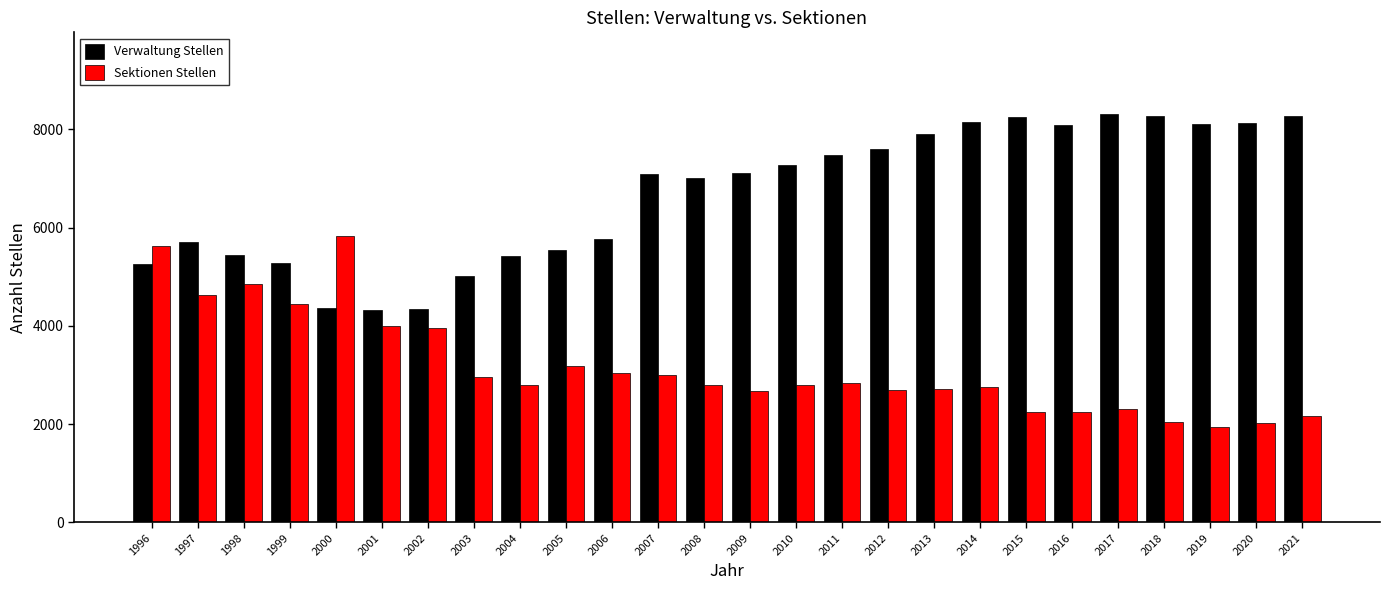

Is the value of Sektionen Stellen at 2020 greater than the value of Verwaltung Stellen at 2019?

No